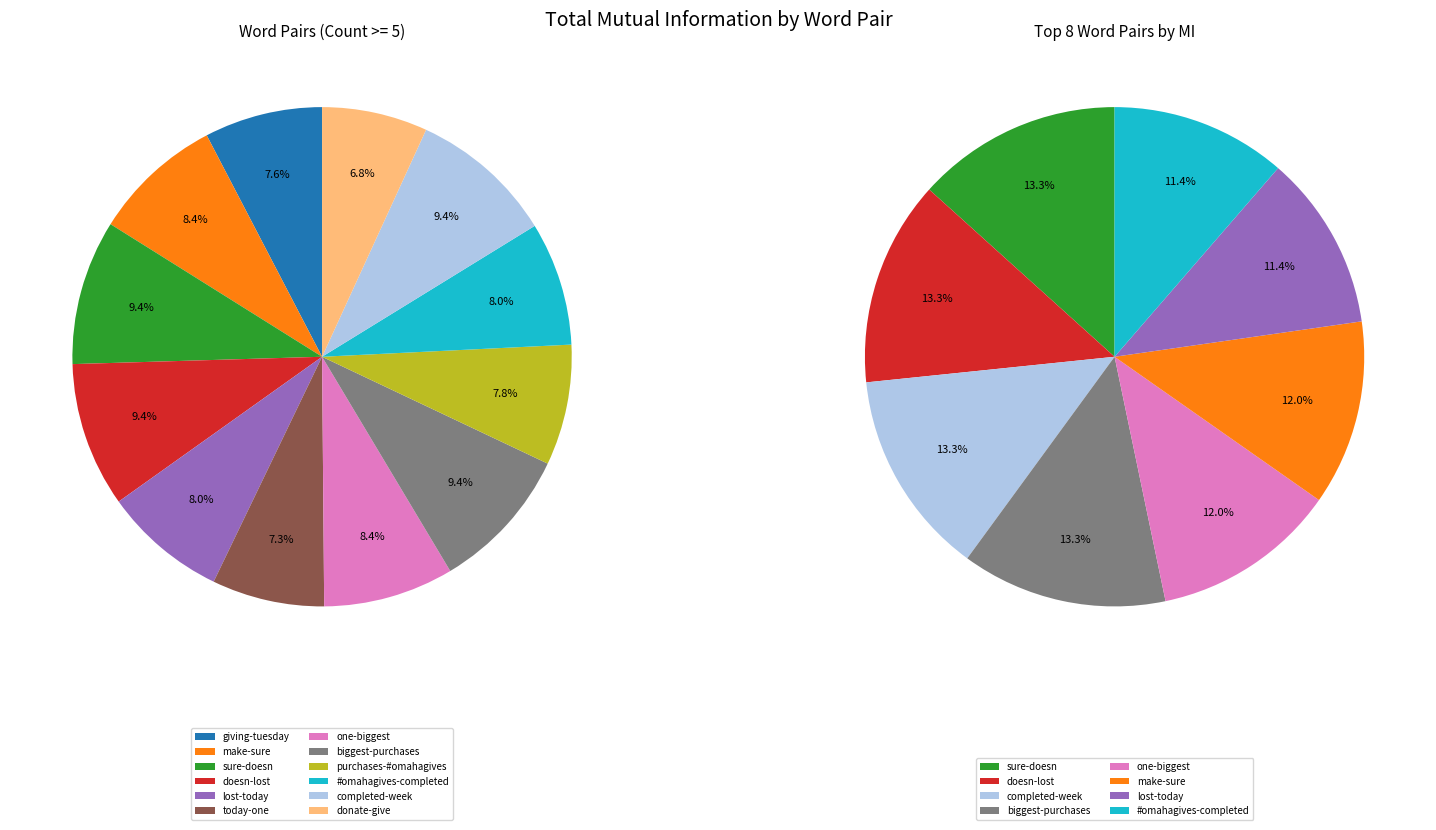

Is there a majority slice in this chart?

No